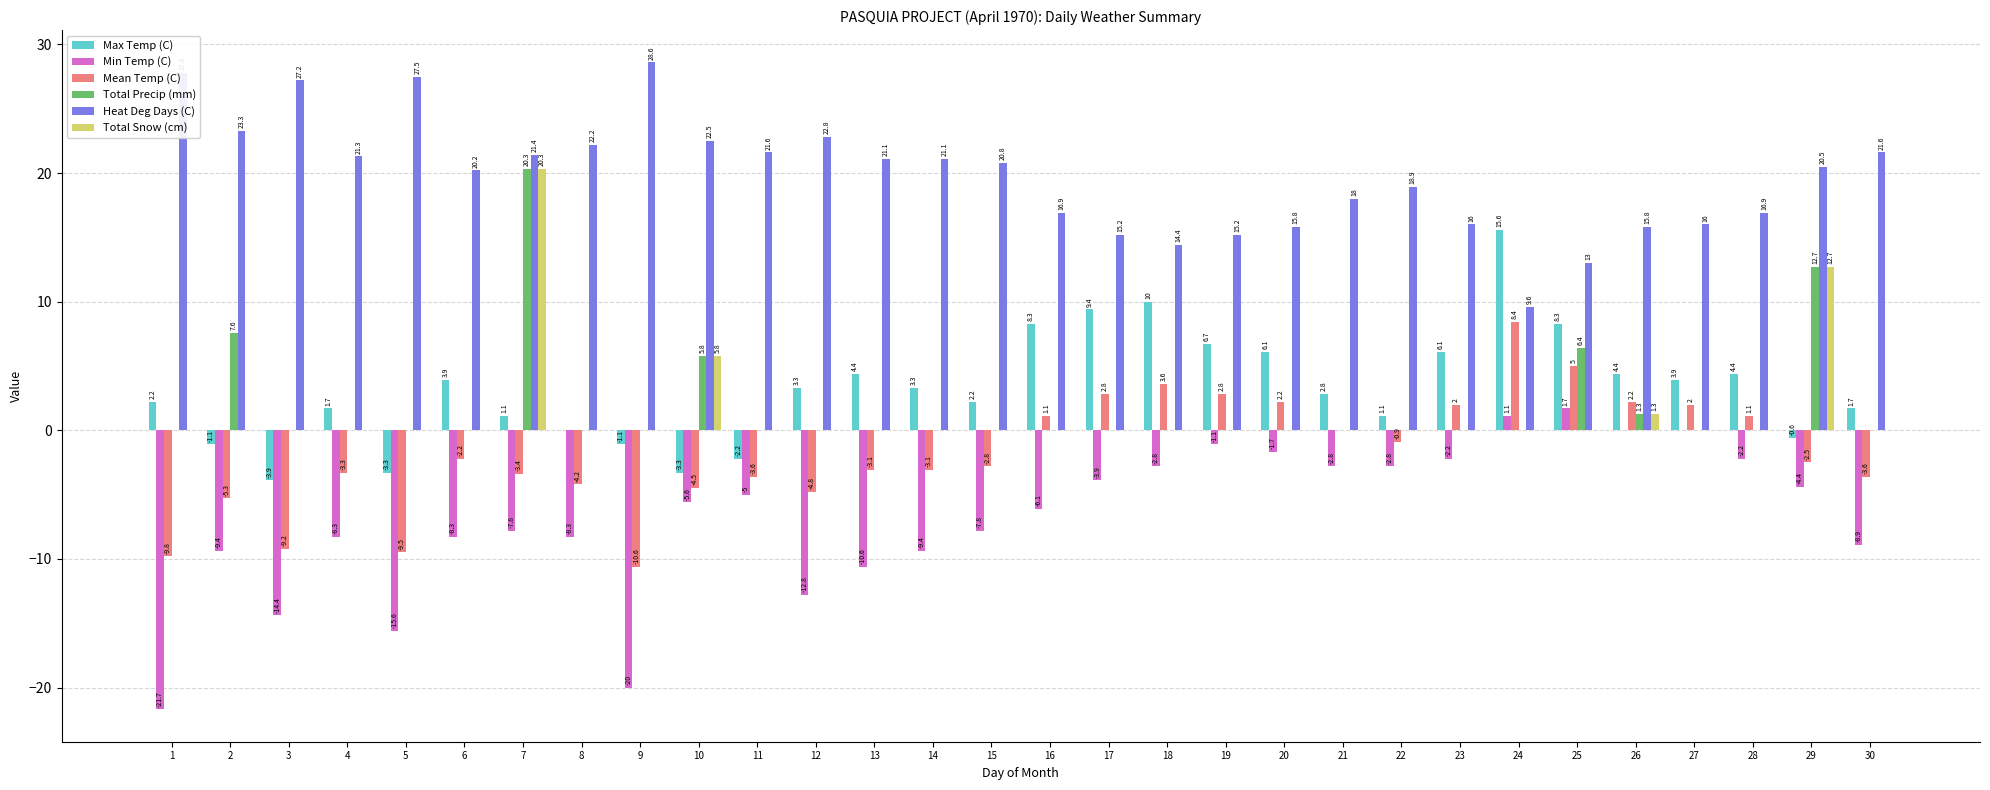

What is the sum of all Min Temp (C) values?

-201.1